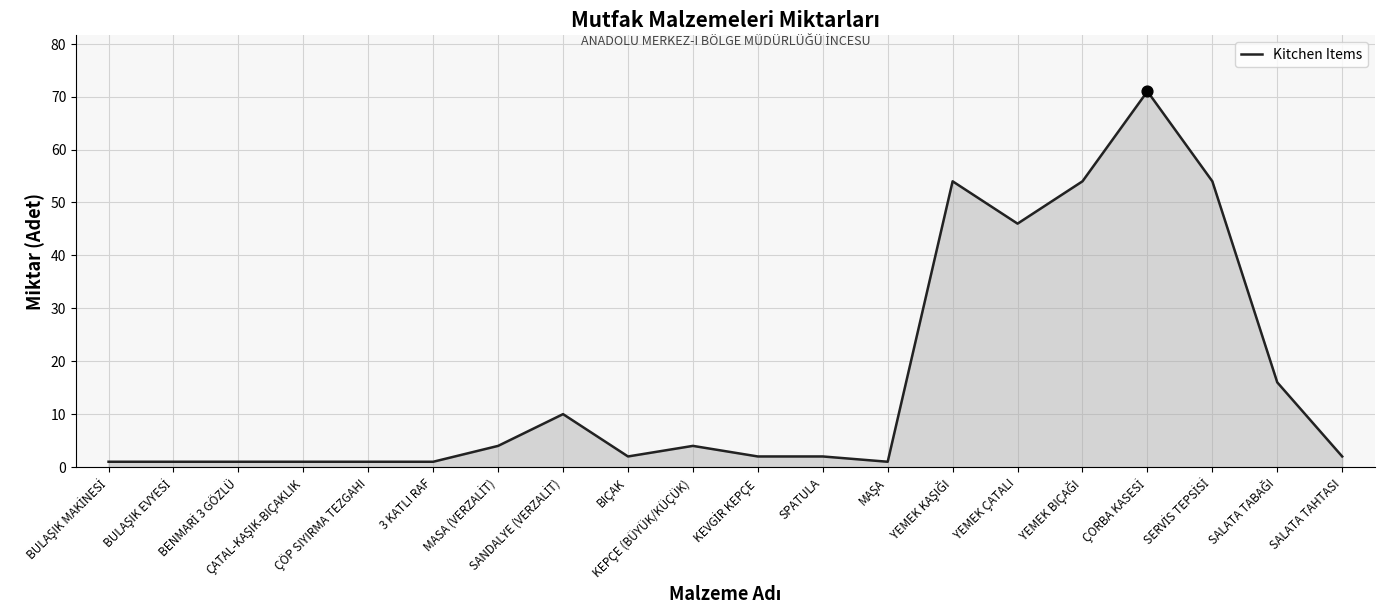

What is the greatest value displayed?

71